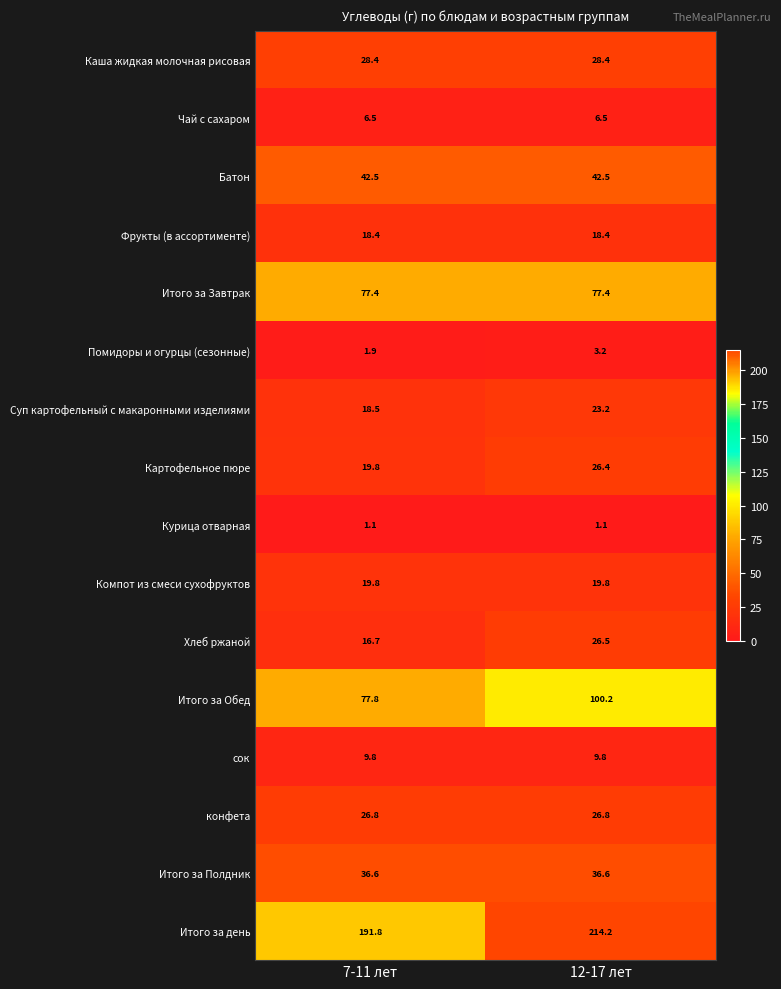

At 12-17 лет, list the series in order from smallest to largest.

Курица отварная, Помидоры и огурцы (сезонные), Чай с сахаром, сок, Фрукты (в ассортименте), Компот из смеси сухофруктов, Суп картофельный с макаронными изделиями, Картофельное пюре, Хлеб ржаной, конфета, Каша жидкая молочная рисовая, Итого за Полдник, Батон, Итого за Завтрак, Итого за Обед, Итого за день